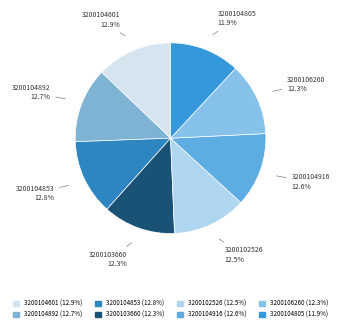

Does 3200104601 account for over 50% of the chart?

No